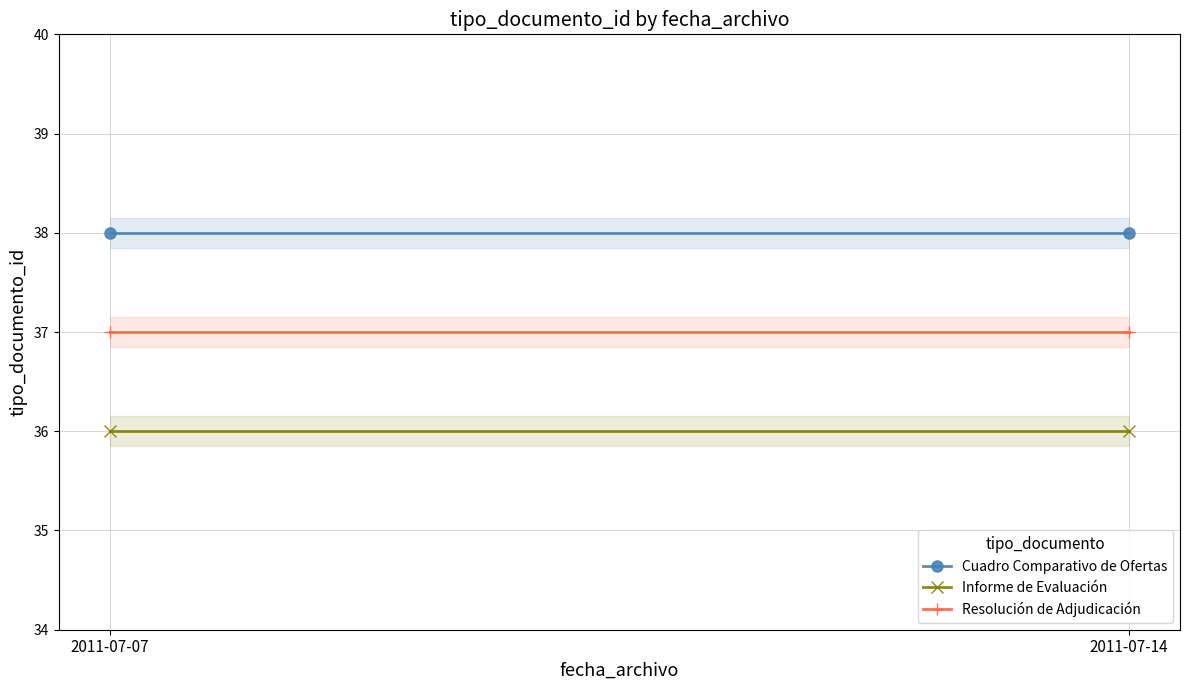

Which series changed the most between 2011-07-07 and 2011-07-14?

Cuadro Comparativo de Ofertas